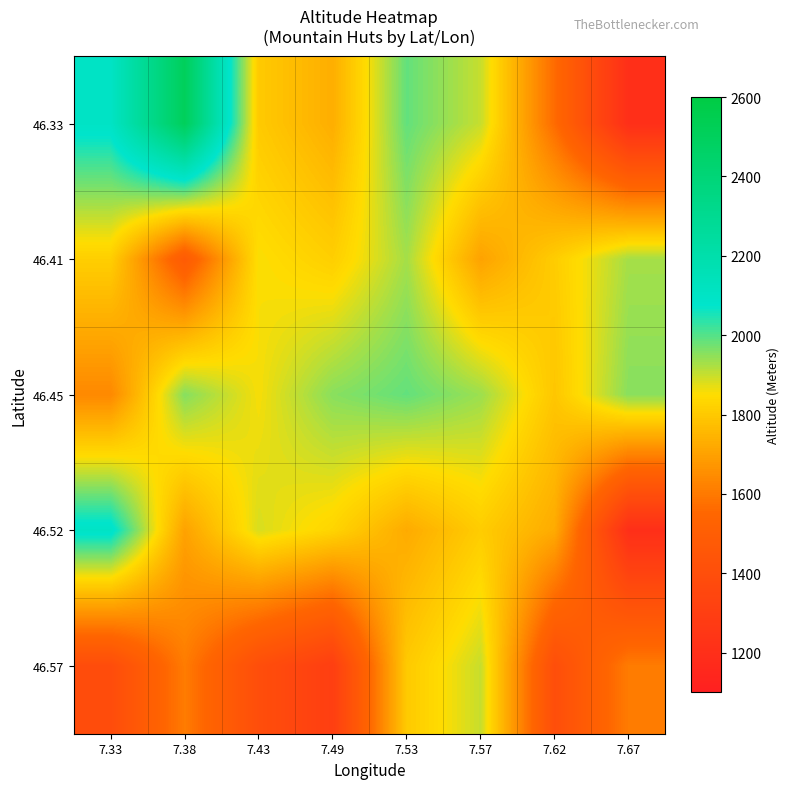

What is the maximum value shown in the chart?

2508